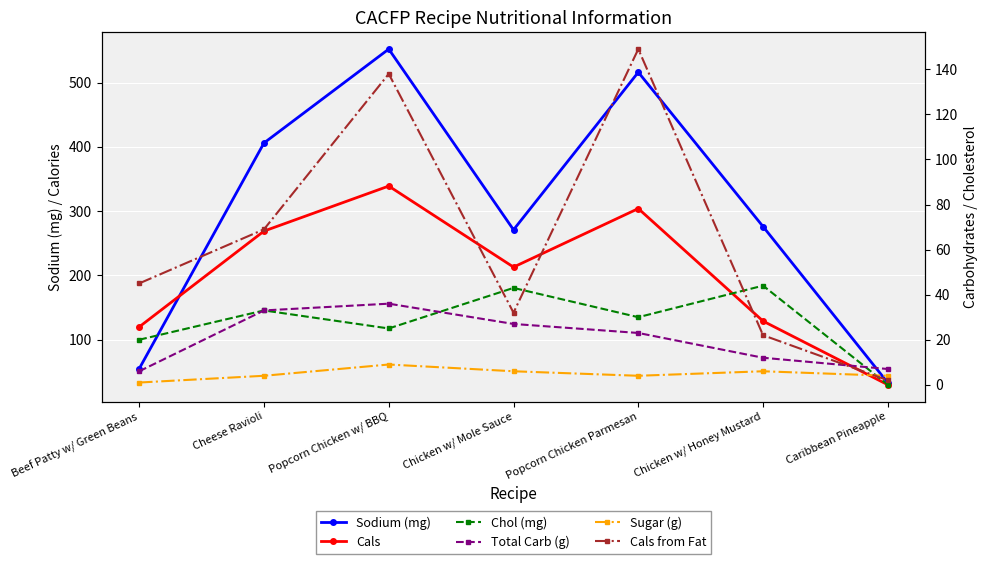

The Cals from Fat series shows 113 at Cheese Ravioli. True or false?

False